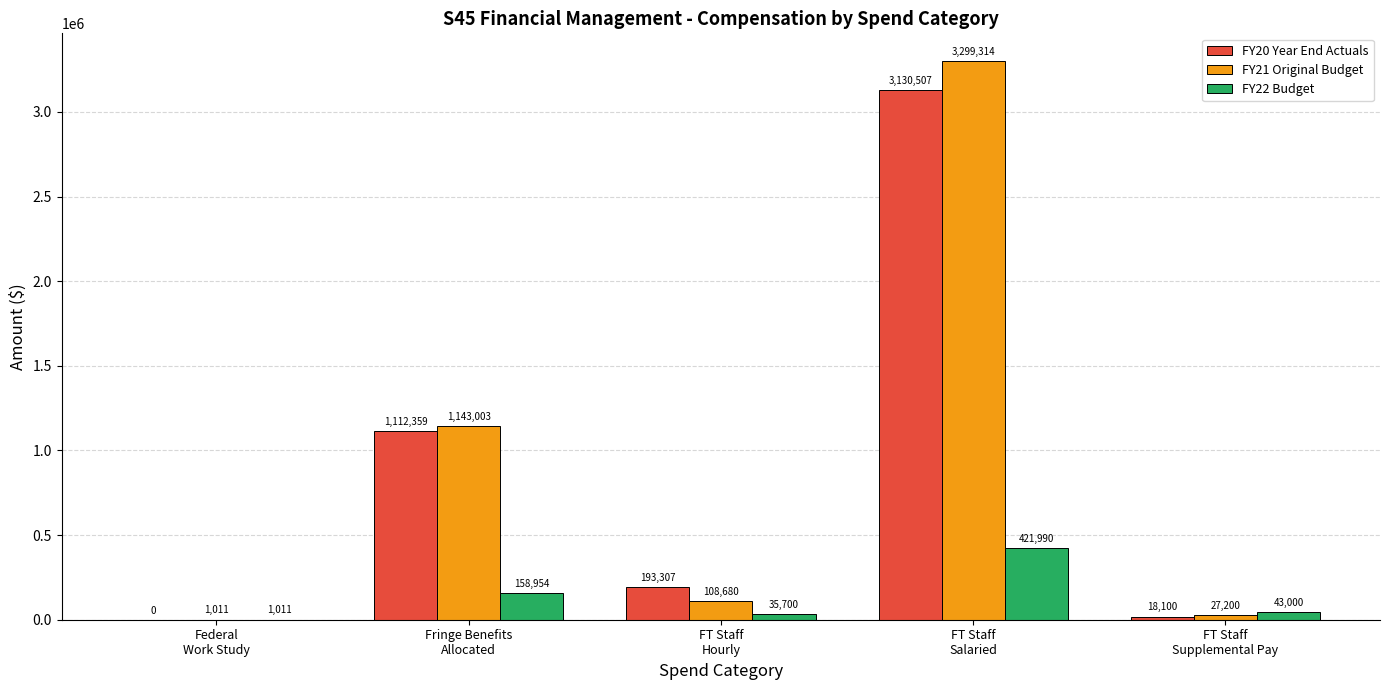

Which series has the largest total across all categories?

FY21 Original Budget